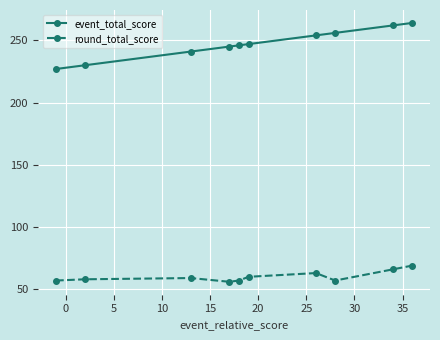

Which series has the largest range (max minus min)?

event_total_score